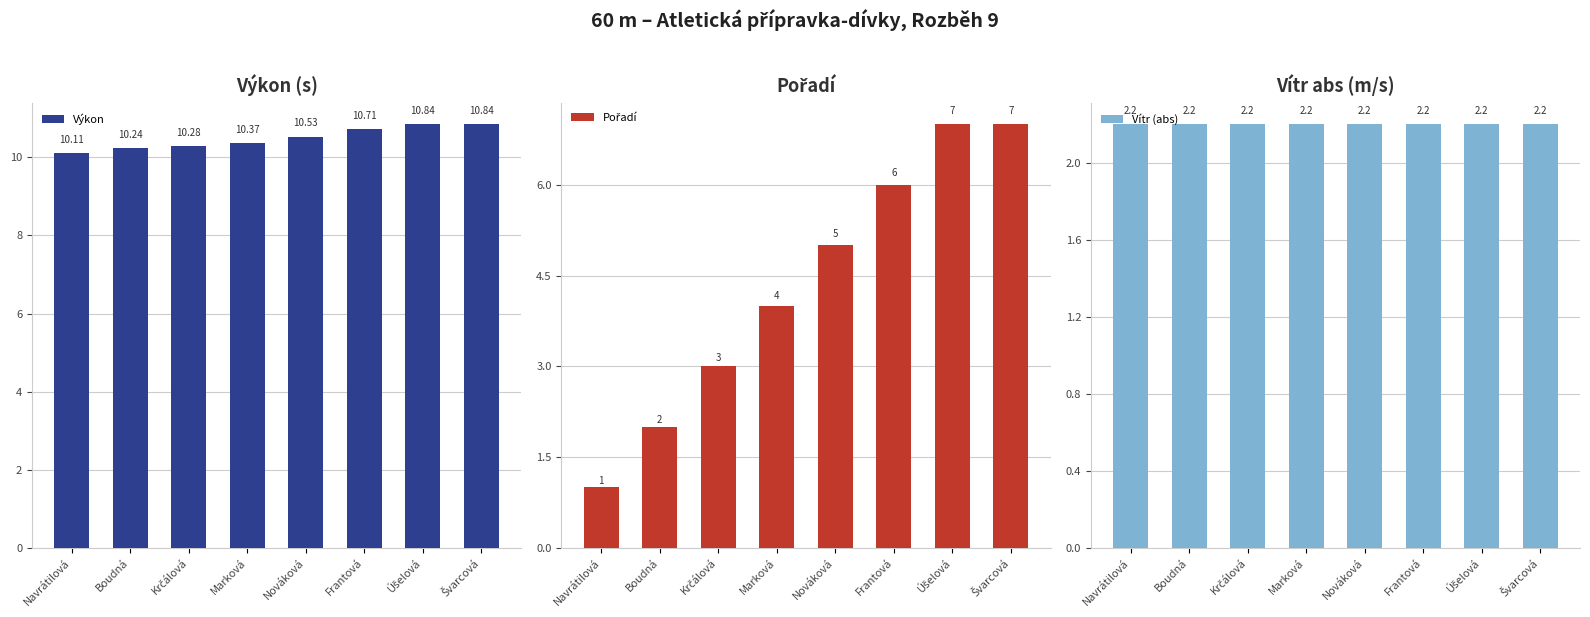

Reading right to left, list all the values displayed in this chart.

Výkon: 10.8	10.8	10.7	10.5	10.4	10.3	10.2	10.1
Pořadí: 7.0	7.0	6.0	5.0	4.0	3.0	2.0	1.0
Vítr (abs): 2.2	2.2	2.2	2.2	2.2	2.2	2.2	2.2